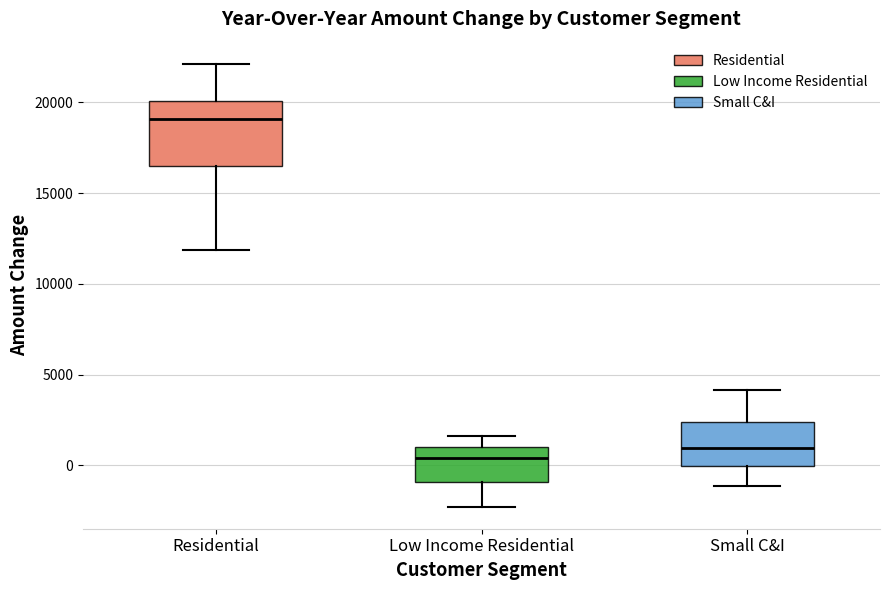

Comparing the boxes themselves (not the whiskers), which one is the tallest?

Residential